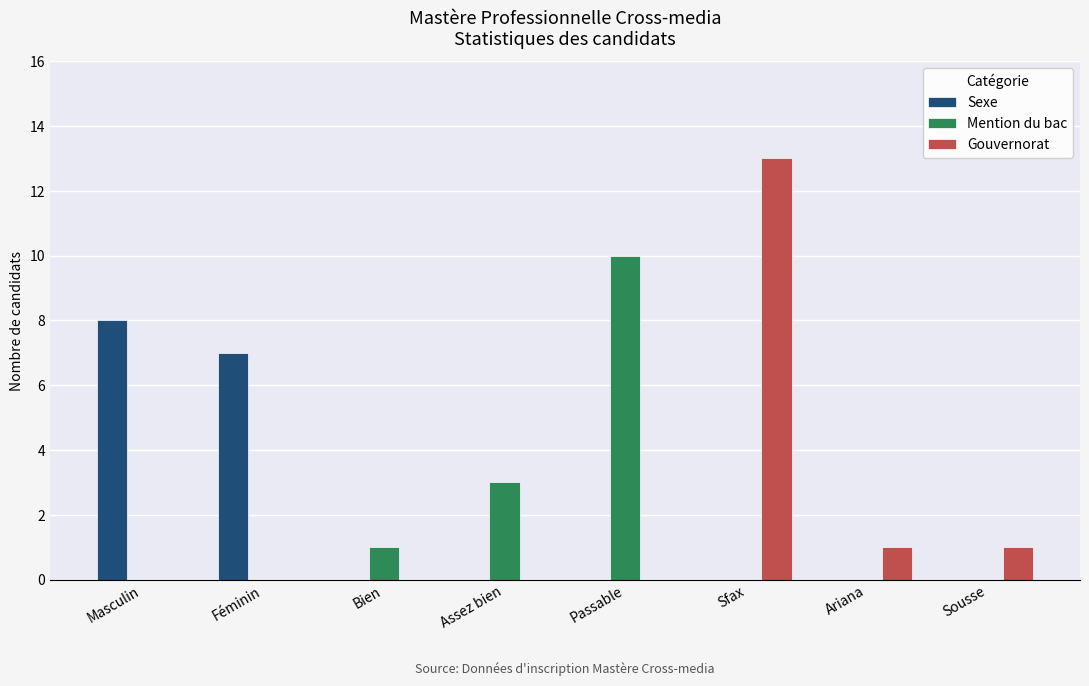

What value does the Sexe series have at Masculin?

8